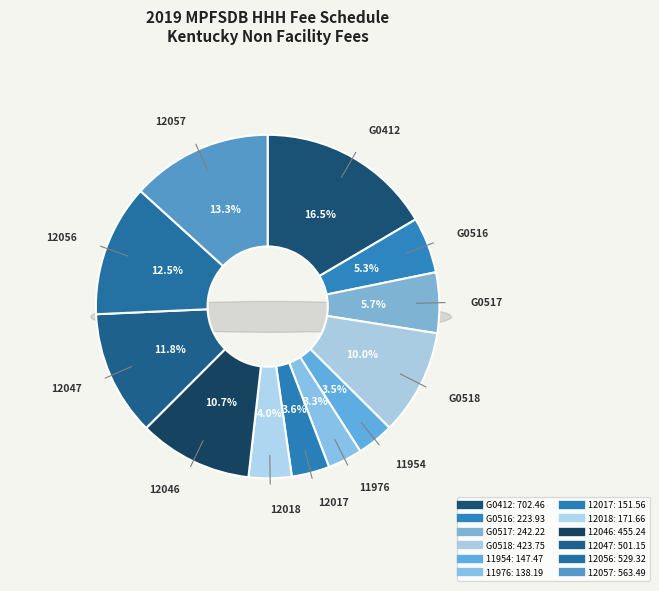

Does any single category account for the majority?

No